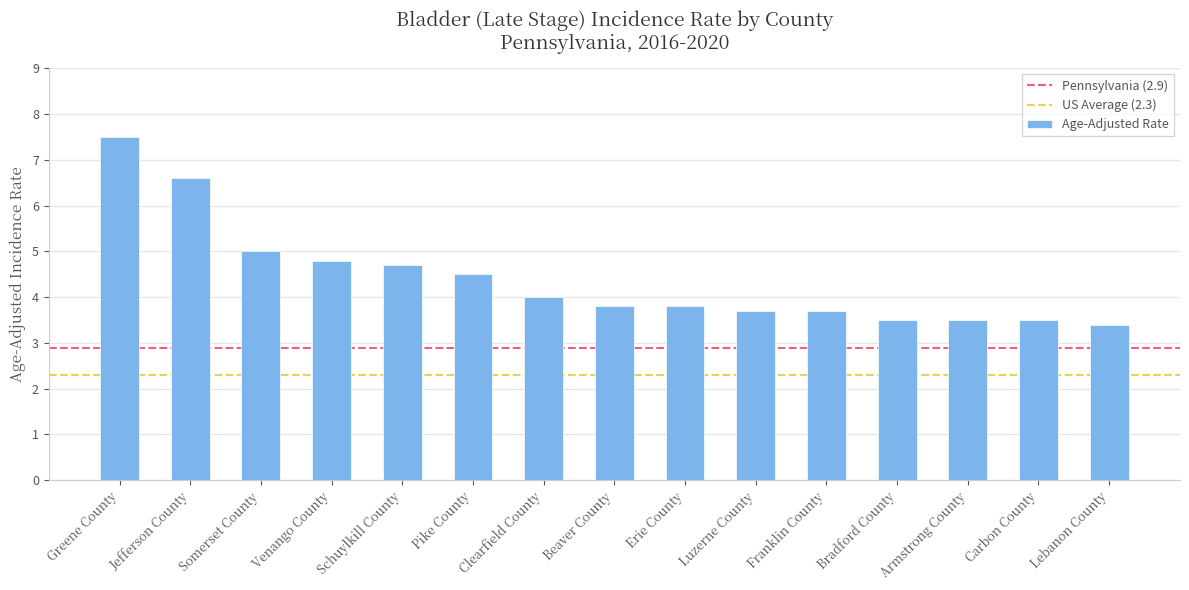

The chart shows a value of 3.5 at Carbon County. True or false?

True